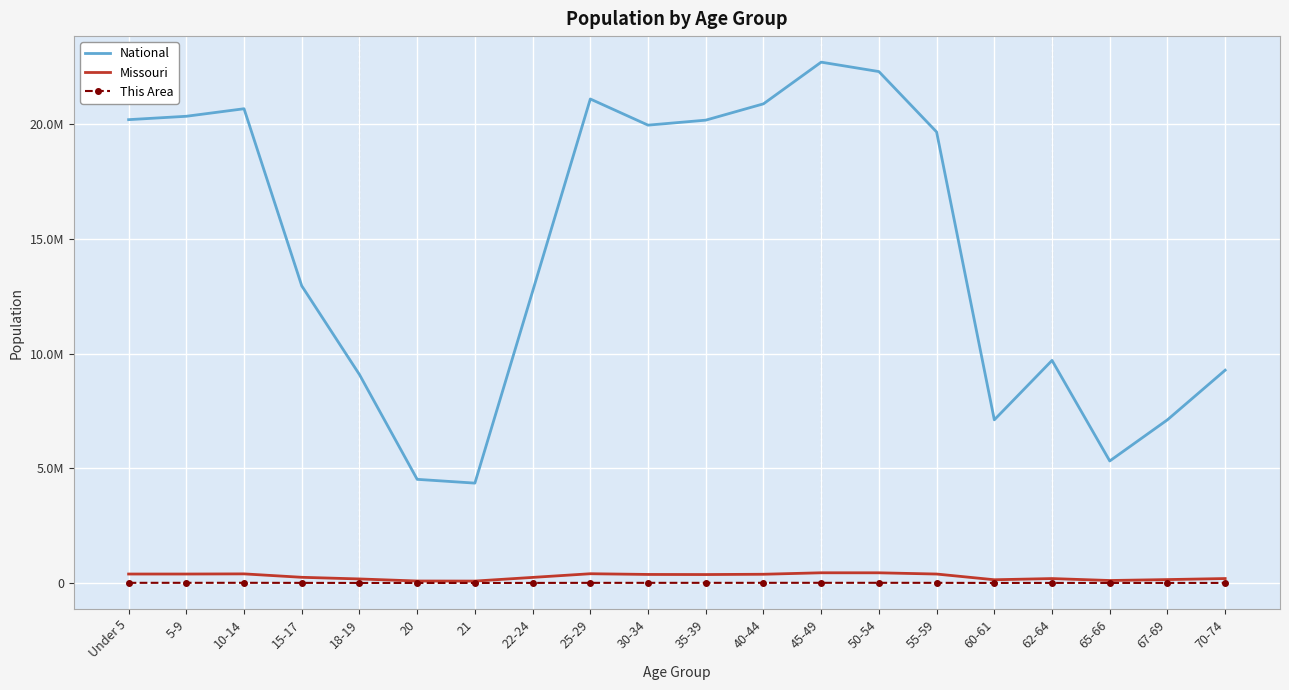

Which category has the lowest value in the This Area series?

21